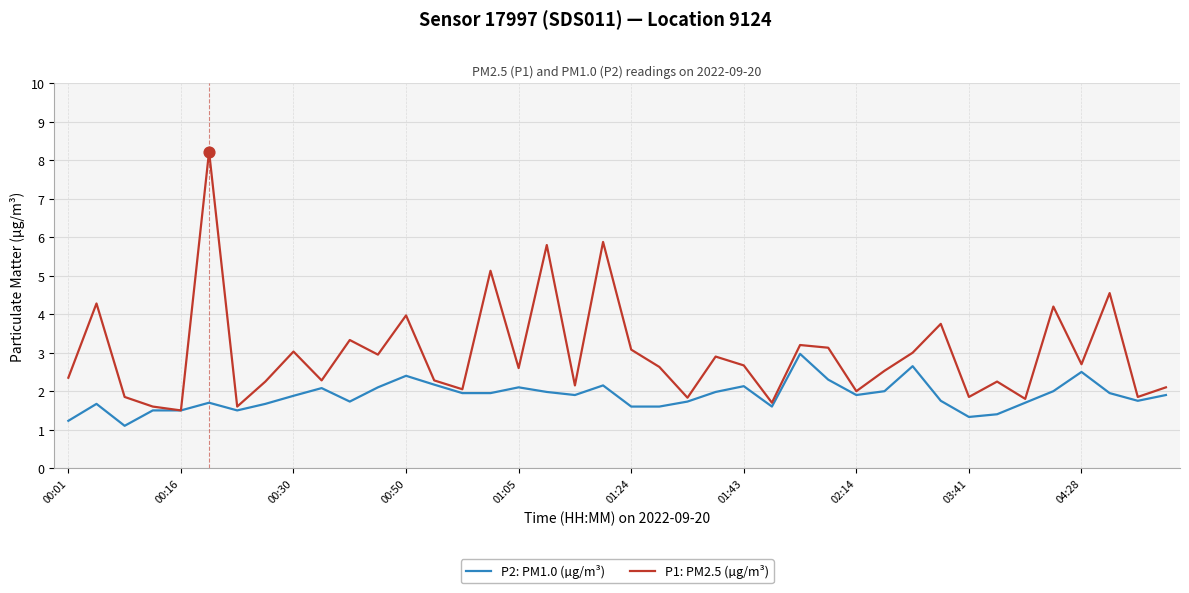

Which series has the largest range (max minus min)?

P1: PM2.5 (µg/m³)